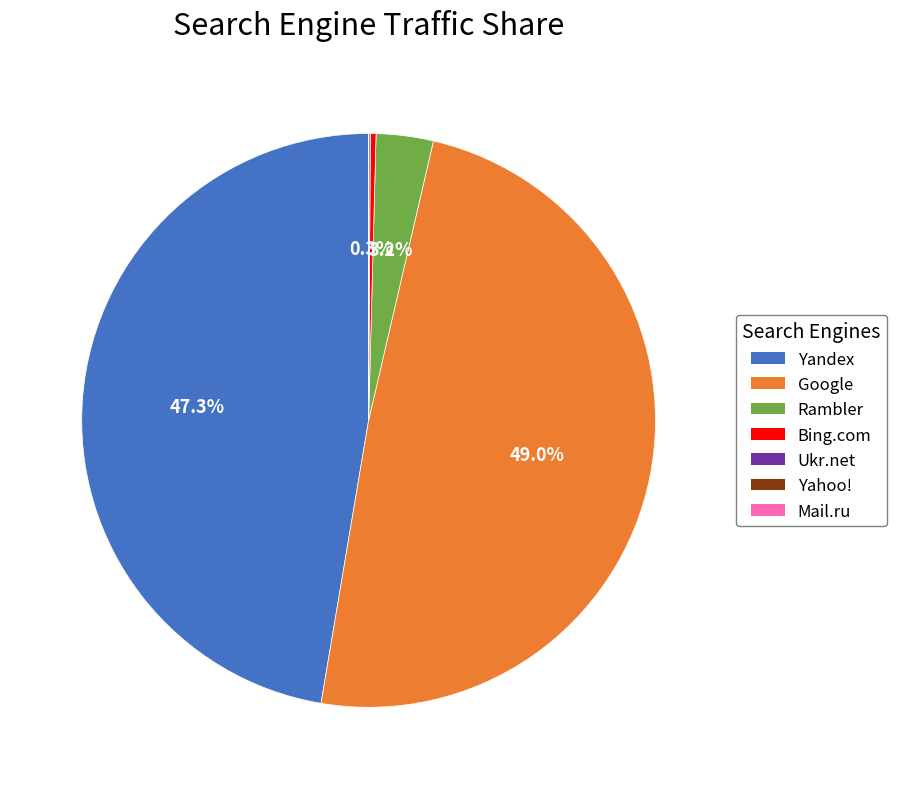

Does Google account for over 50% of the chart?

No